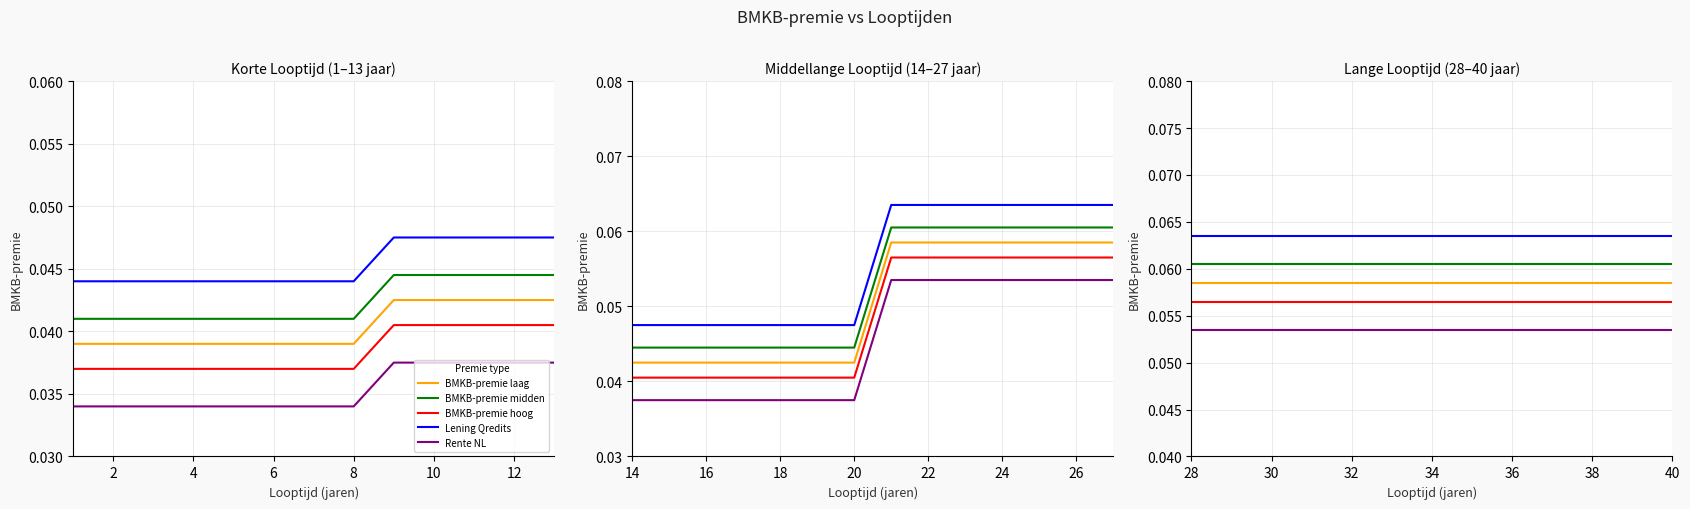

What is the greatest value displayed?

0.1